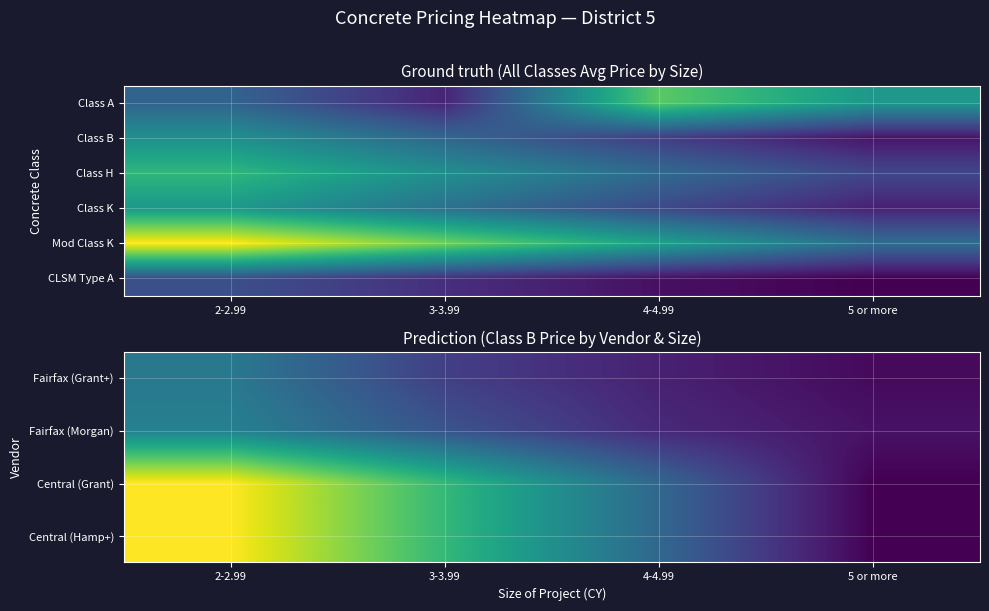

What is the sum of the Central (Grant) values at 3-3.99 and 5 or more?

504.0